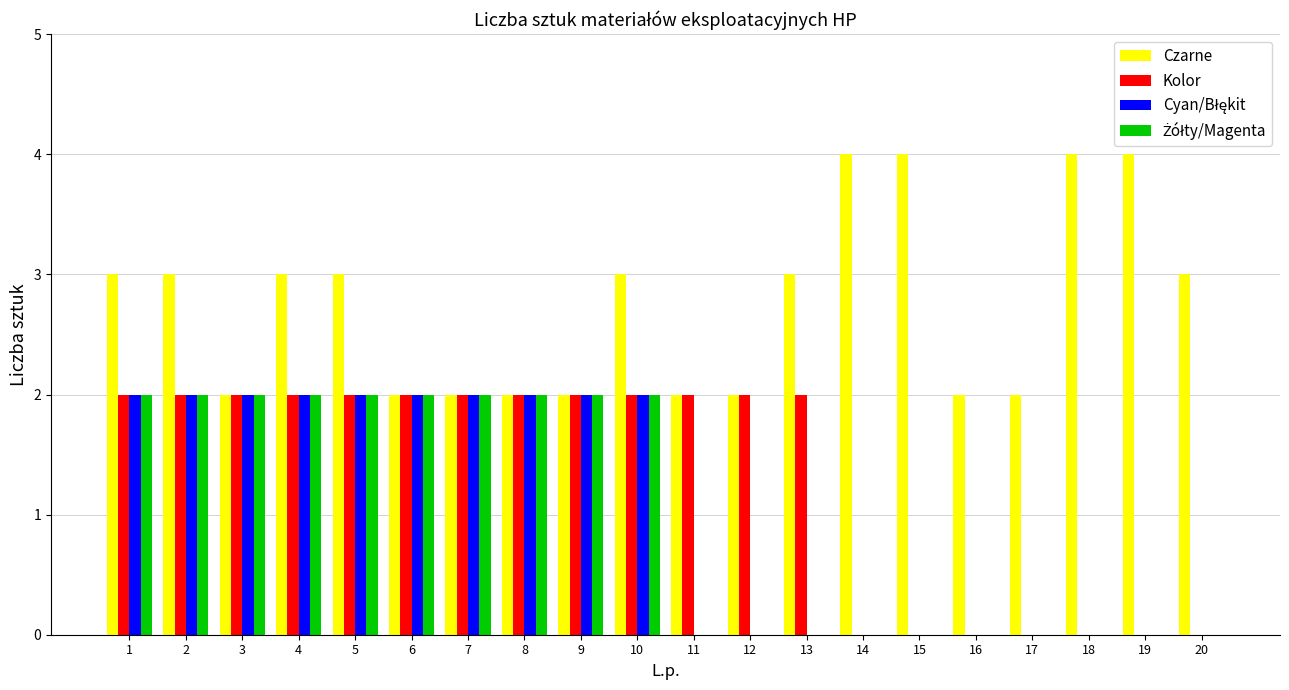

Between 4 and 9, which series saw the biggest shift?

Czarne